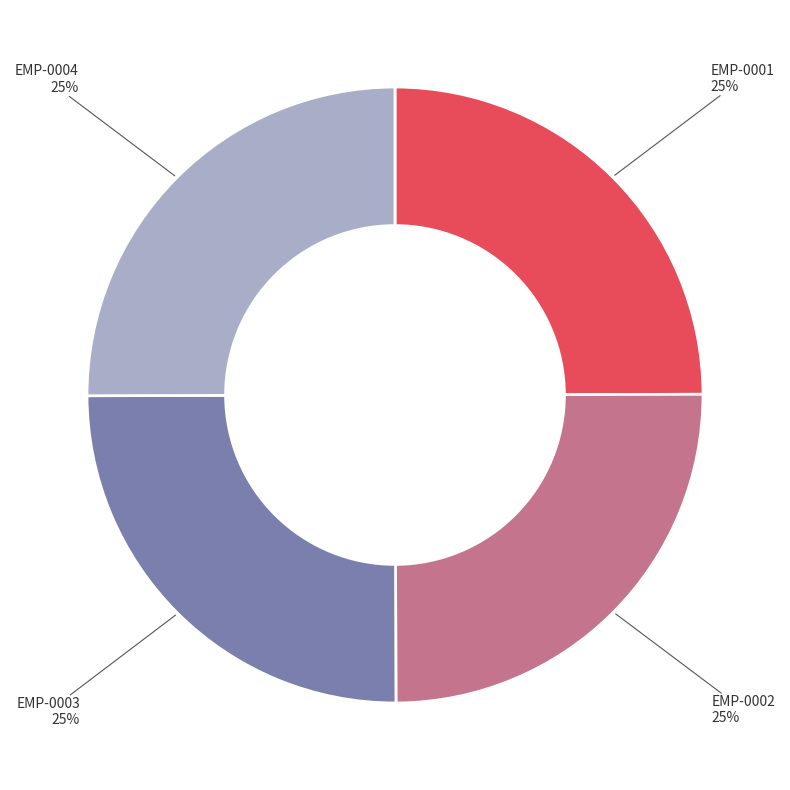

What percentage is the EMP-0001 slice, to the nearest percent?

25%